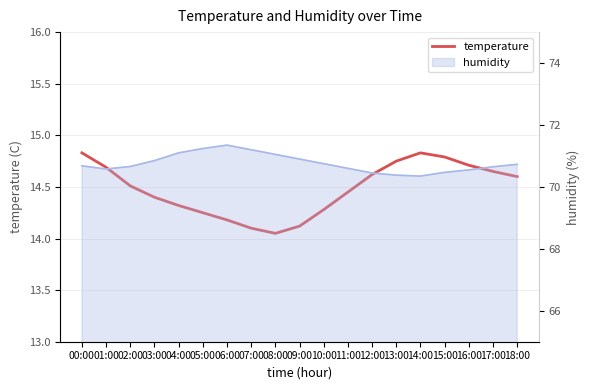

True or false: the data has more than 0 interior local peaks.

True